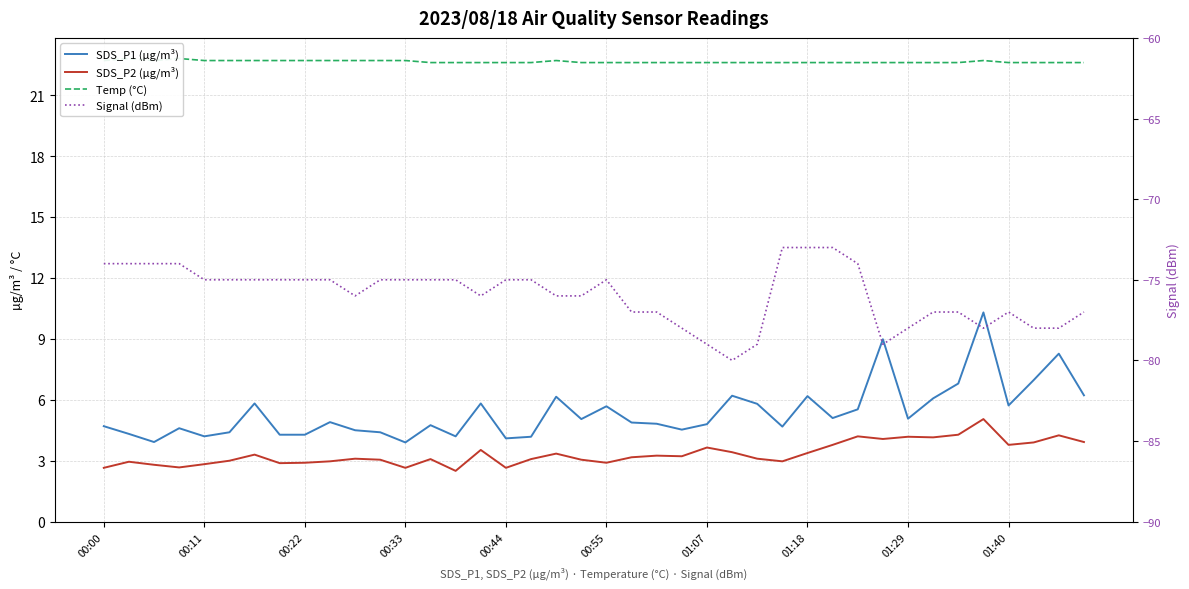

What is the sum of all SDS_P2 (µg/m³) values?

133.6